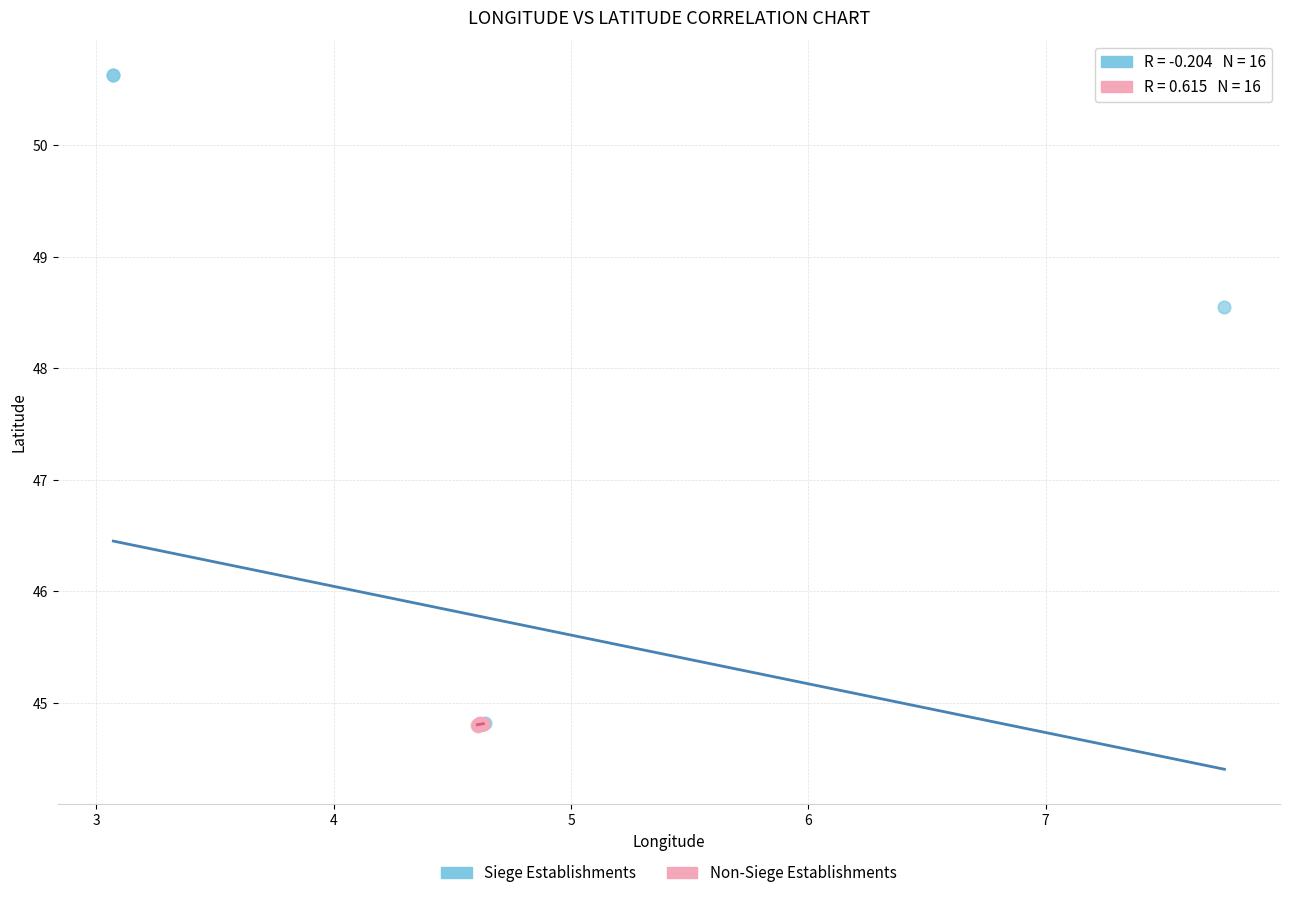

Which series reaches the maximum Y coordinate?

Siege Establishments